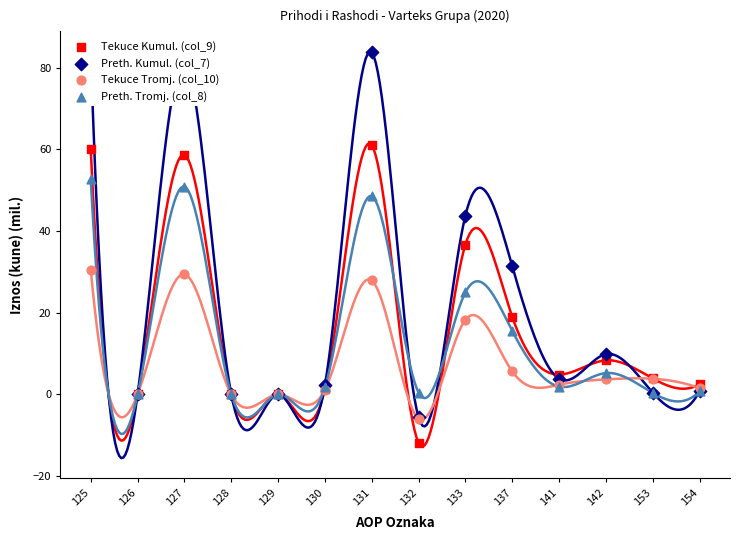

At how many categories does at least one series exceed 38?

4